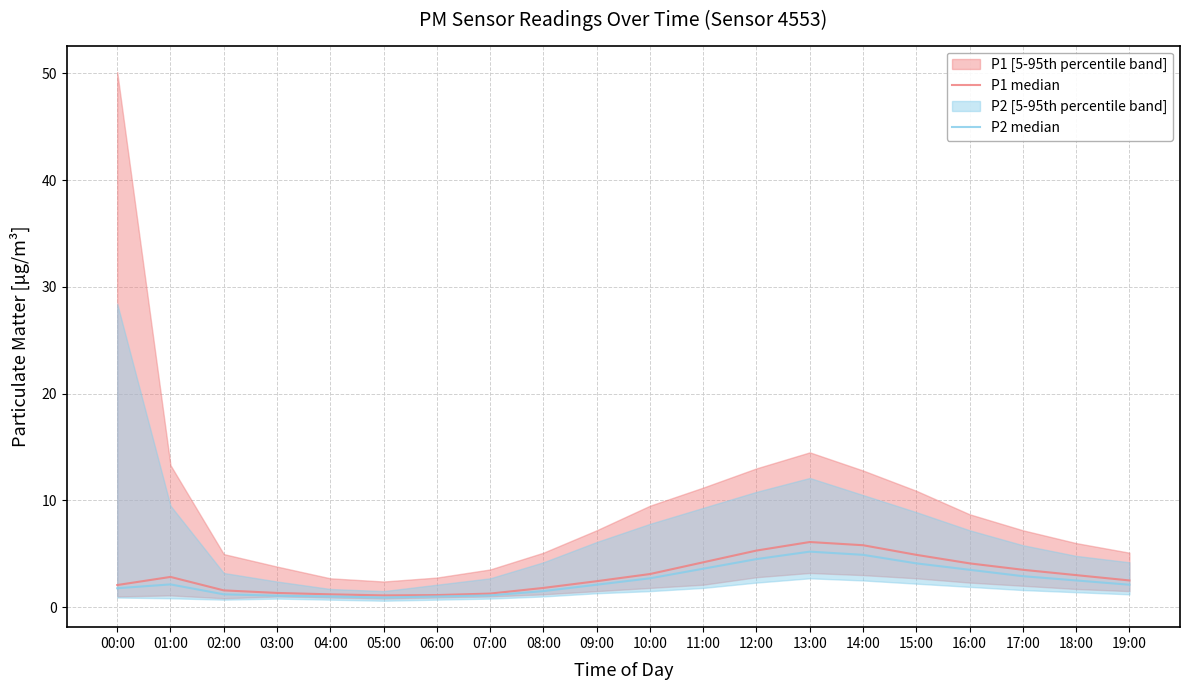

True or false: P2 median has a value of 2.4 at 16:00.

False